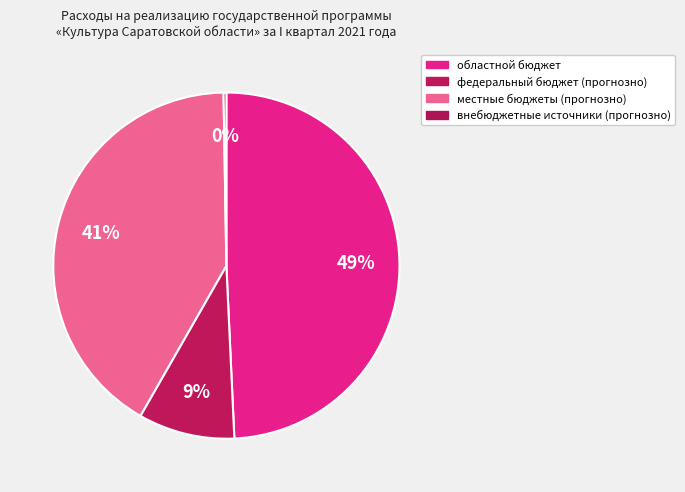

Which category has the smallest portion of the pie?

внебюджетные источники (прогнозно)